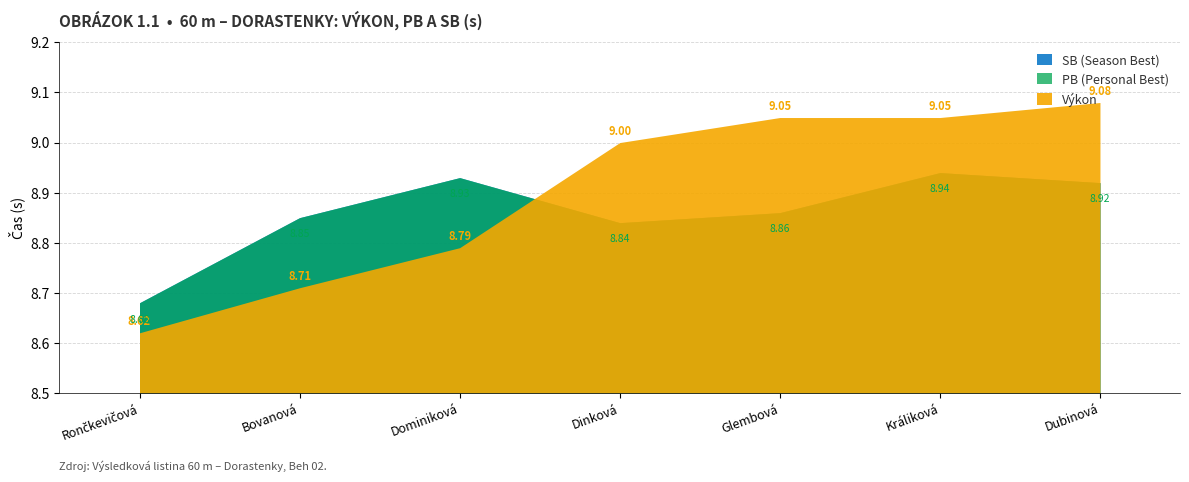

What is the label of the 5th point from the left?

Glembová